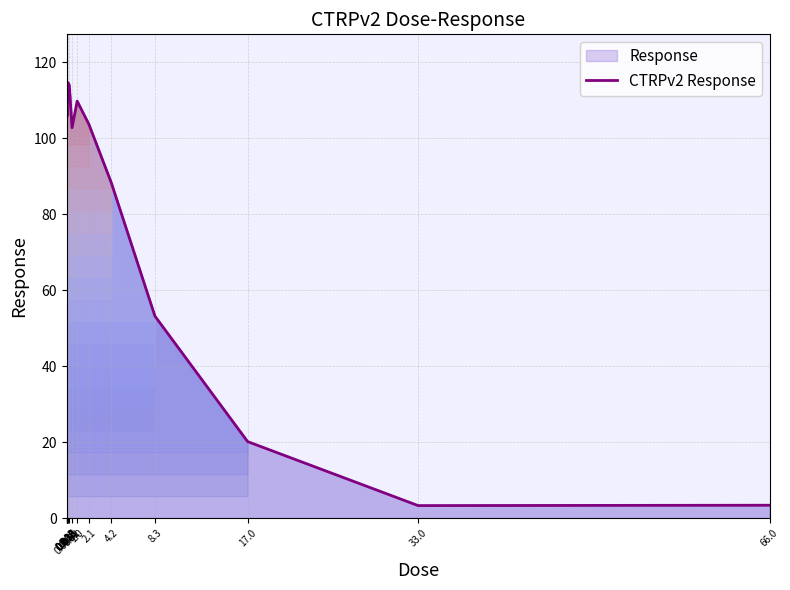

Where is the first local maximum?

0.13